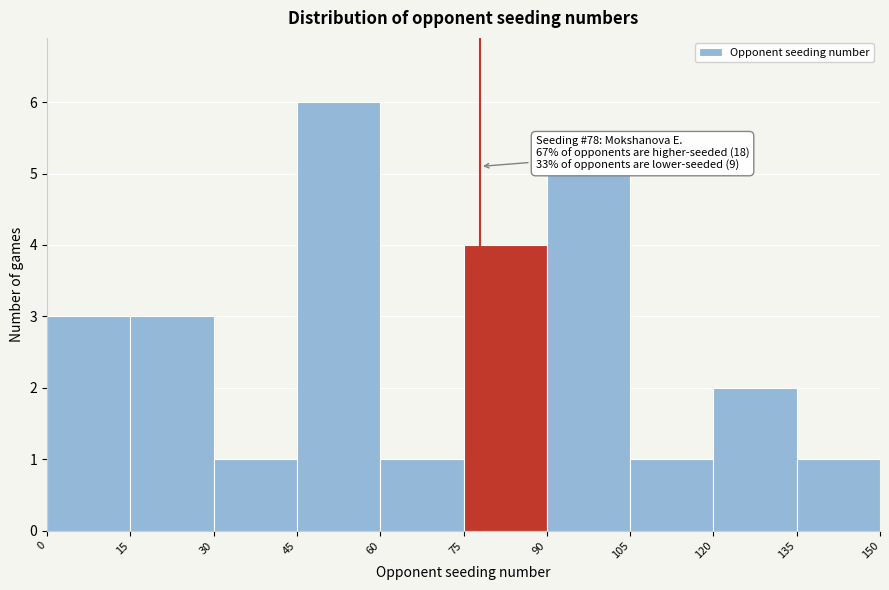

Which range on the x-axis has the tallest bar?

45 to 60